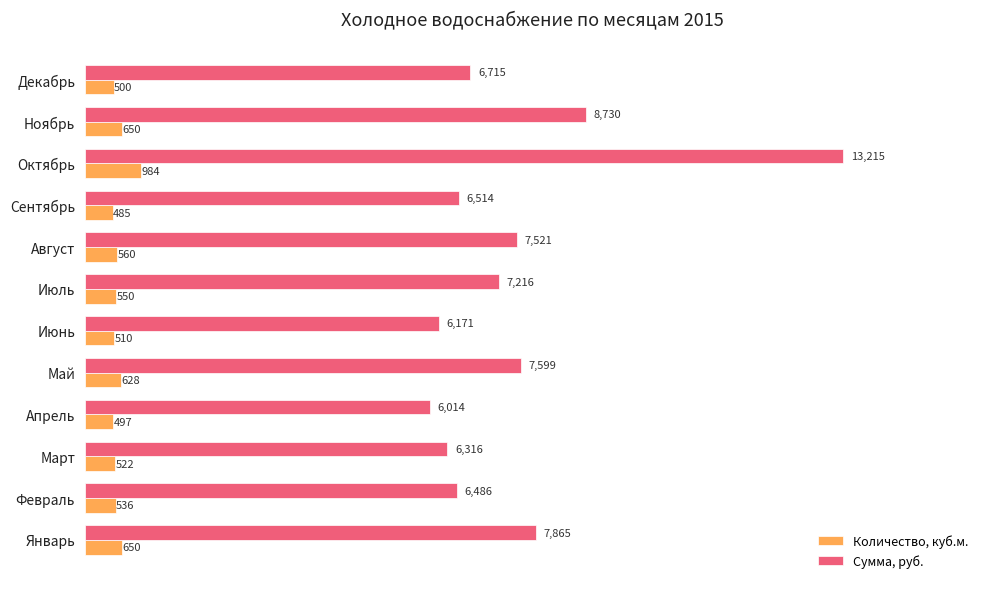

At which label is Сумма, руб. closest to 9614?

Ноябрь